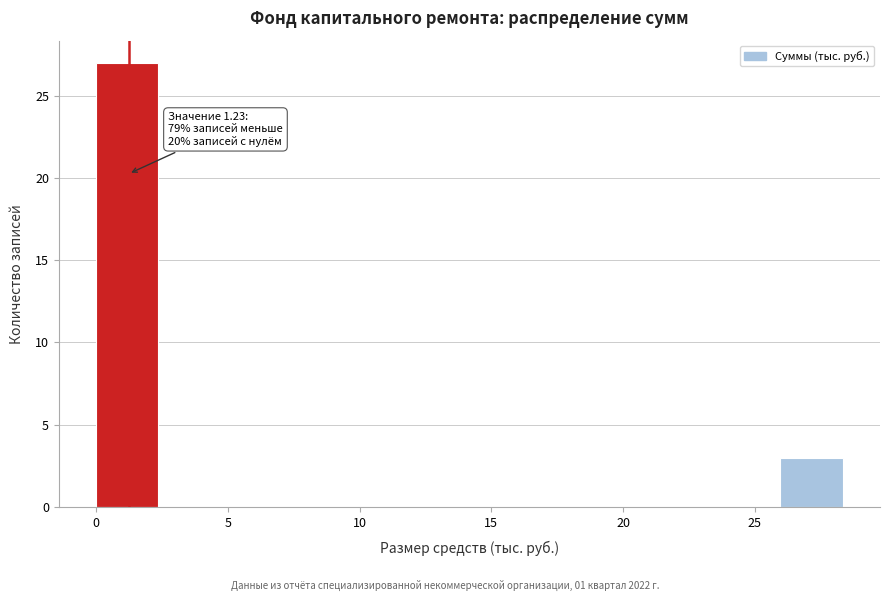

Over which range of the x-axis is the bar tallest?

0.0 to 2.5